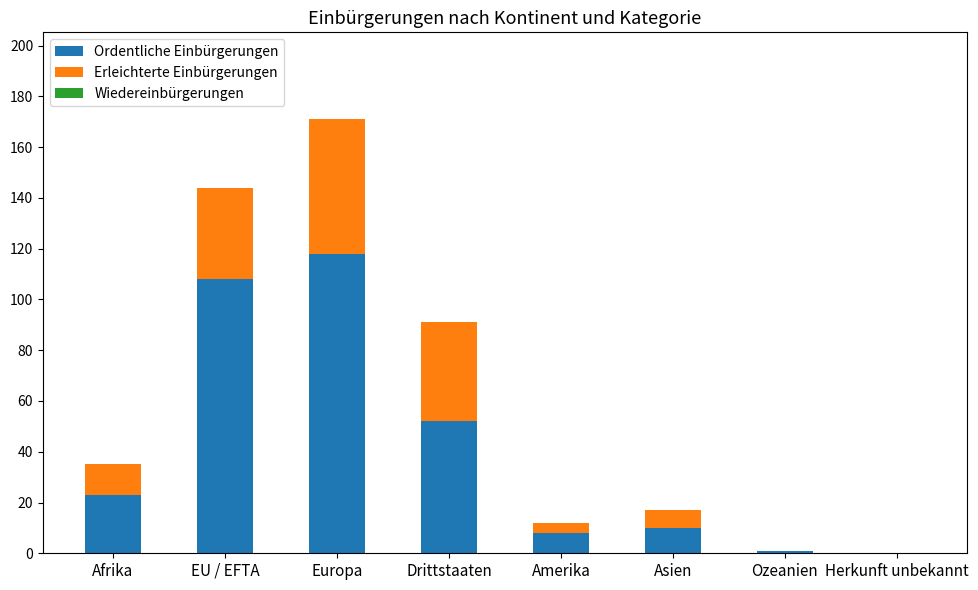

True or false: Ordentliche Einbürgerungen has a value of 0 at Herkunft unbekannt.

True